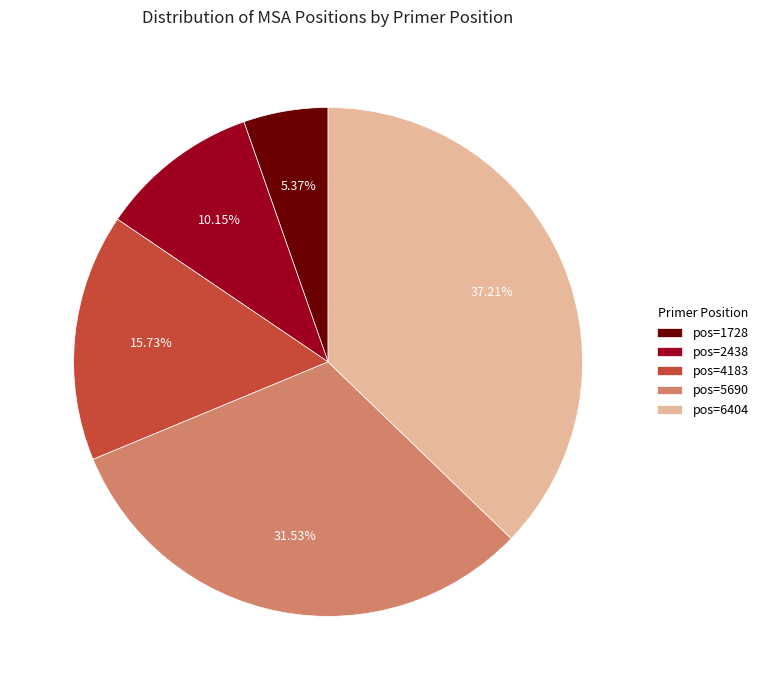

What is the ratio of the value at pos=2438 to the value at pos=1728?

1.9